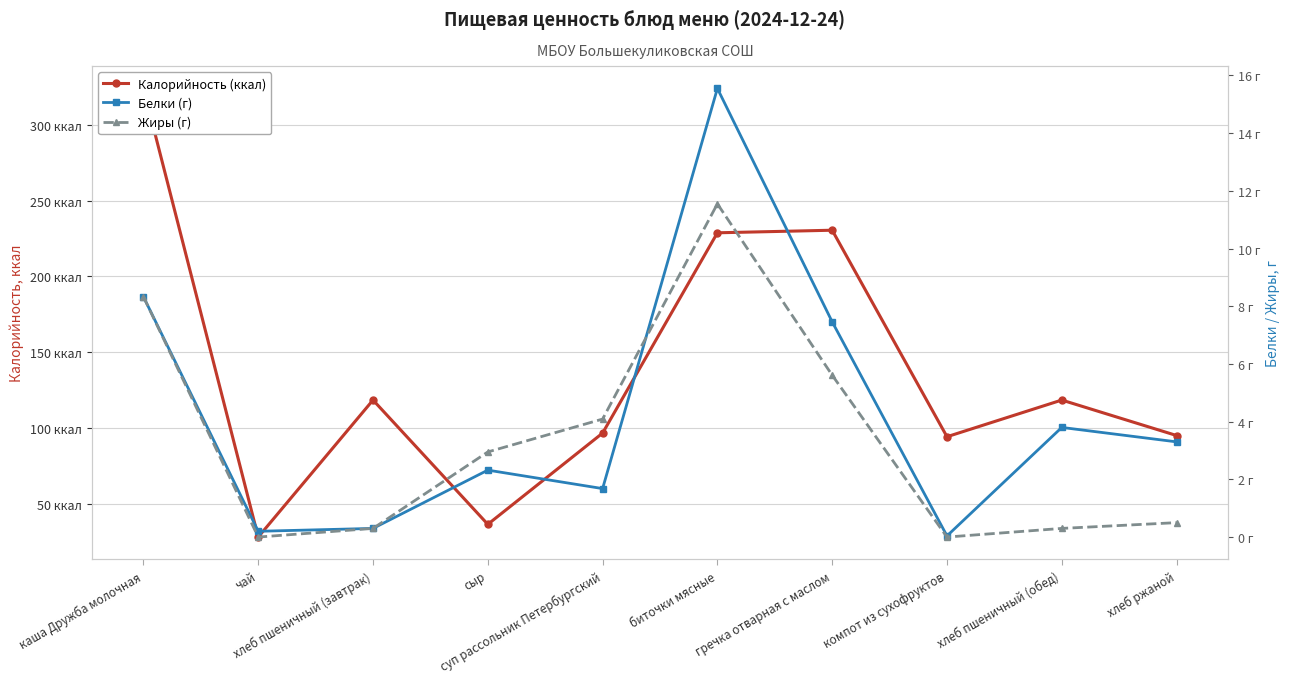

Which series has the largest total across all categories?

Калорийность (ккал)